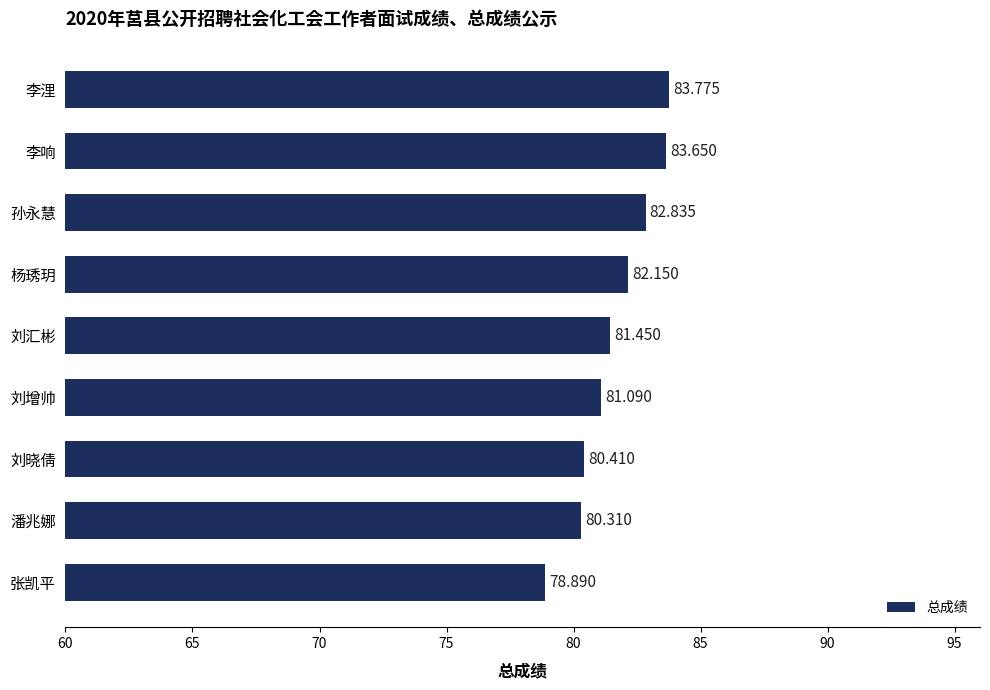

Count the number of values greater than 81.

6